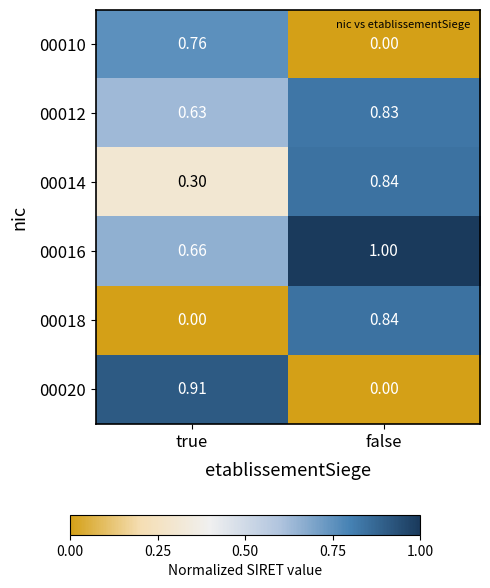

At which label does 00012 reach its peak?

false